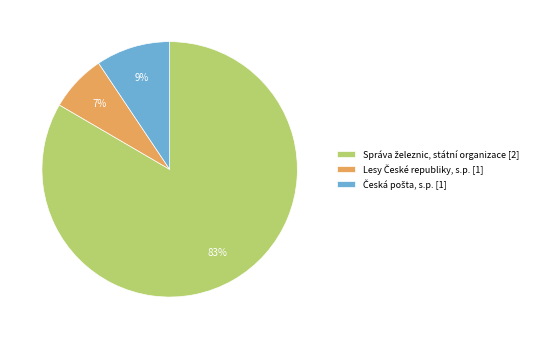

To the nearest percent, what is the average slice percentage?

33%